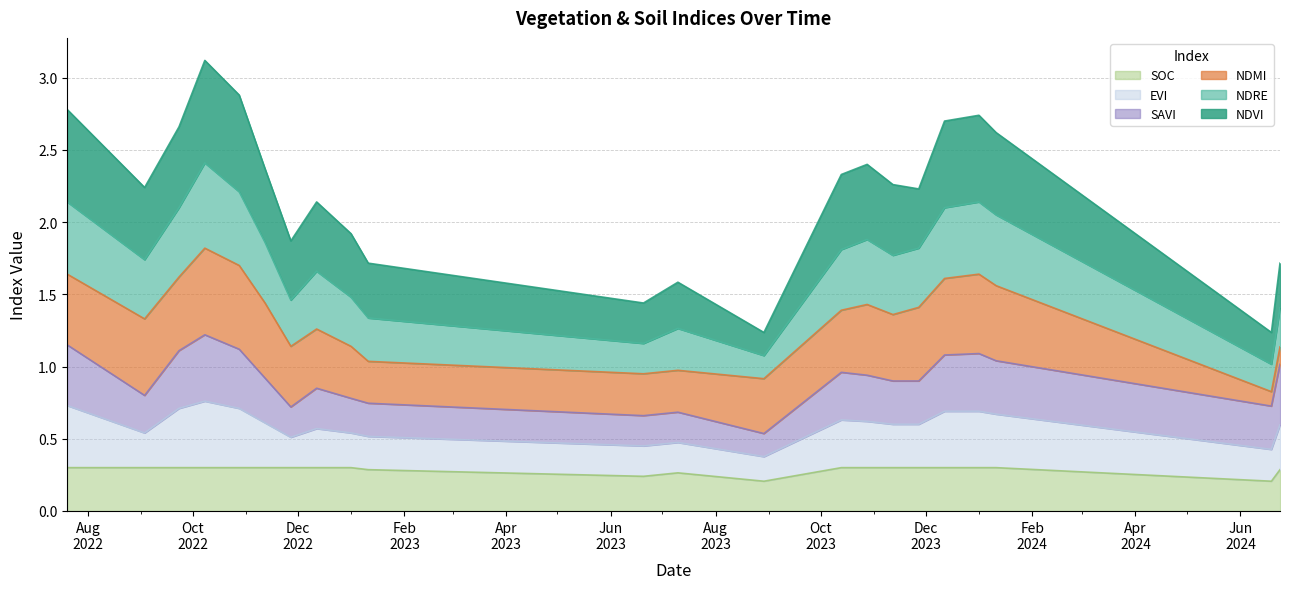

What position from the right is 11-01-2024?

3